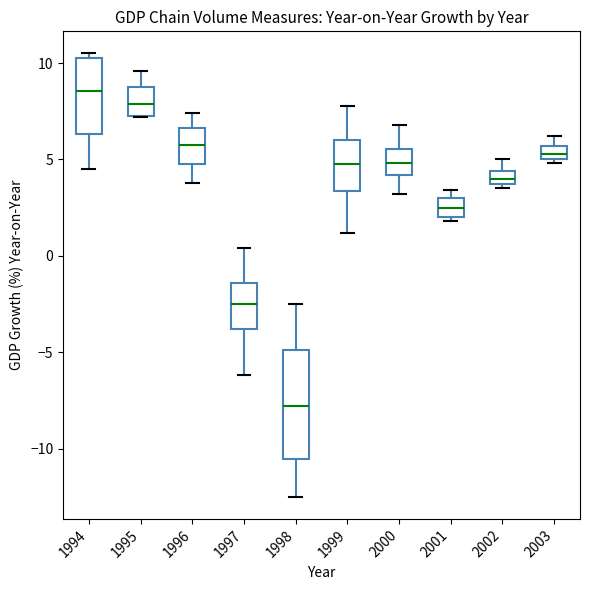

Which box is the tallest, from its lower edge to its upper edge?

1998